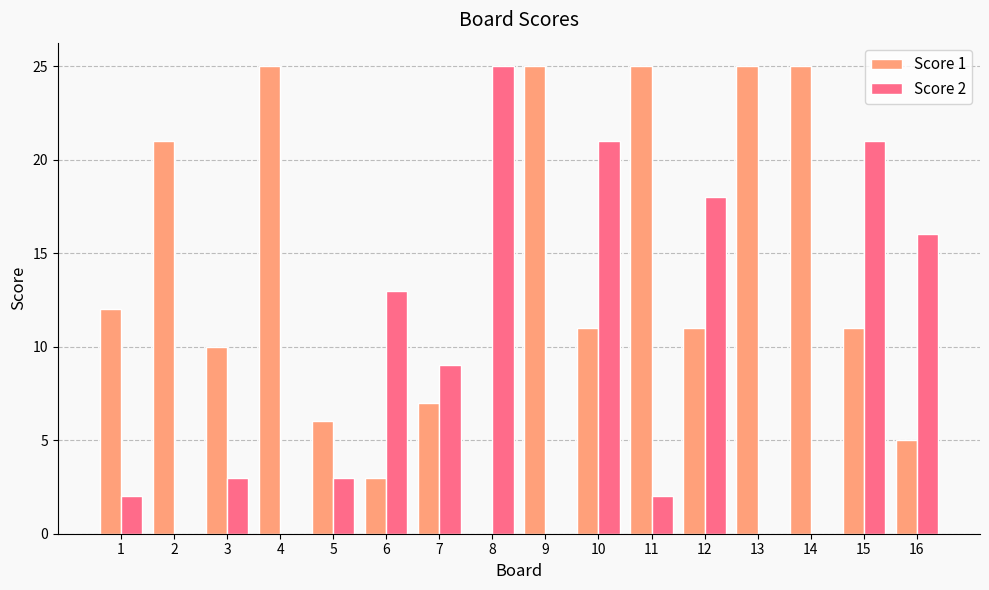

What is the sum of all Score 1 values?

222